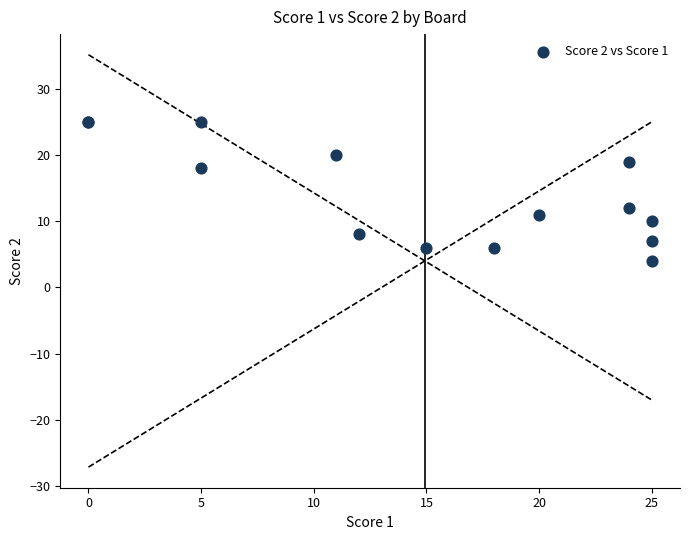

What Y value in the scatter plot is closest to 14?

12